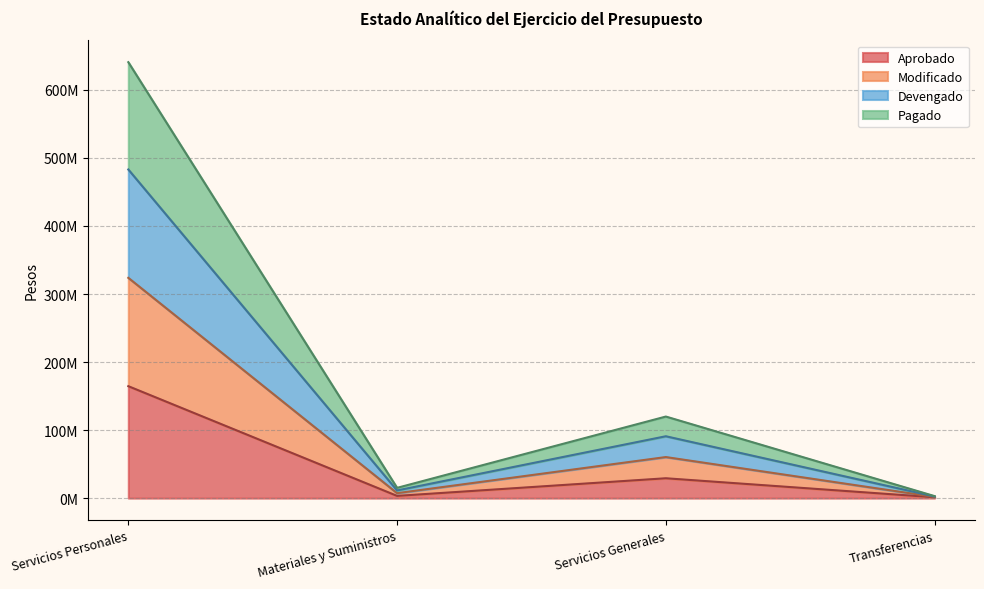

At which category is the sum across all series the highest?

Servicios Personales